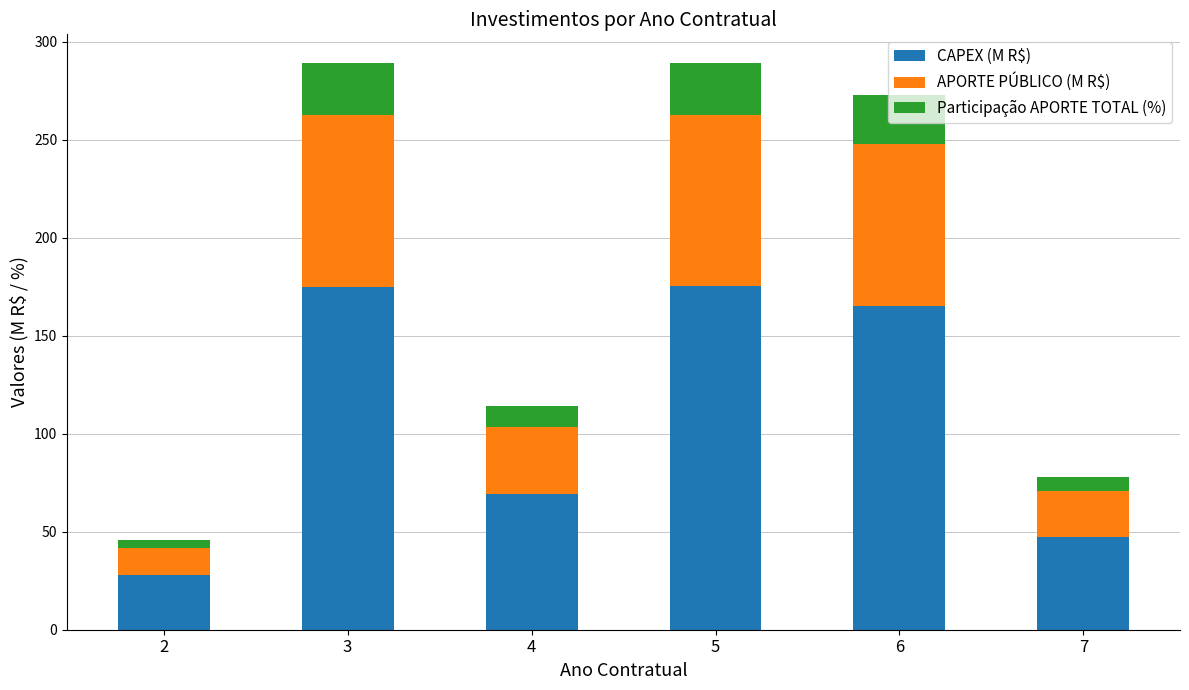

What is the highest value of the CAPEX (M R$) series?

175.1